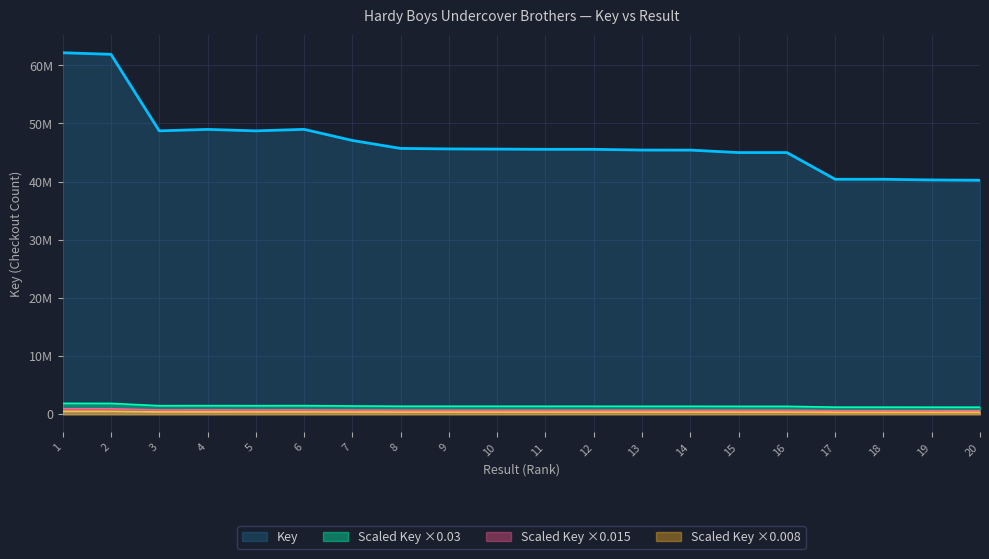

Which category has the highest value across all series?

1